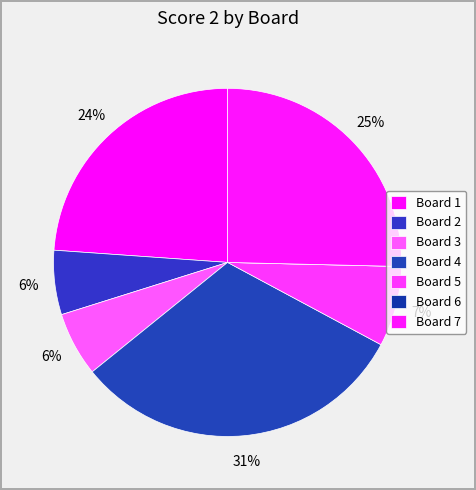

To the nearest percent, what percentage of the pie is Board 2?

6%